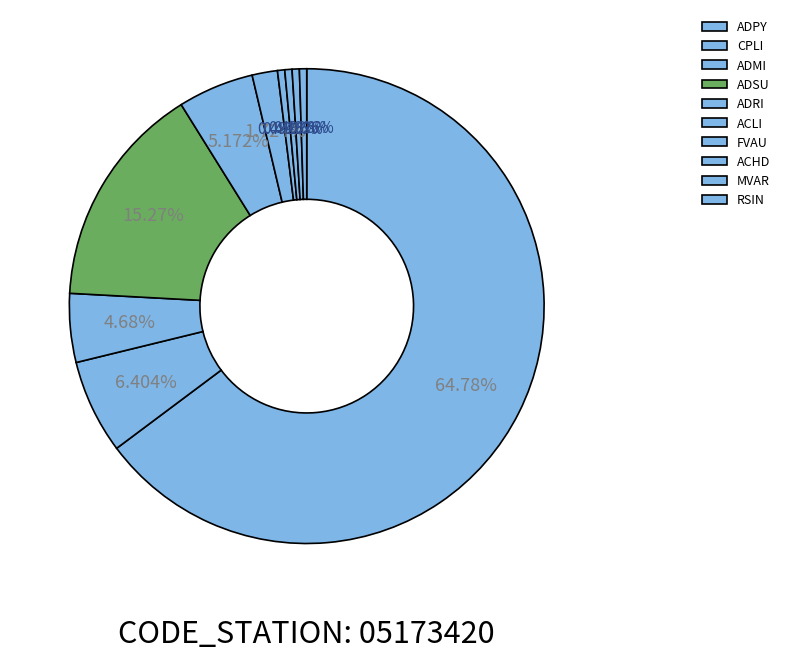

Which slice is the largest?

ADPY